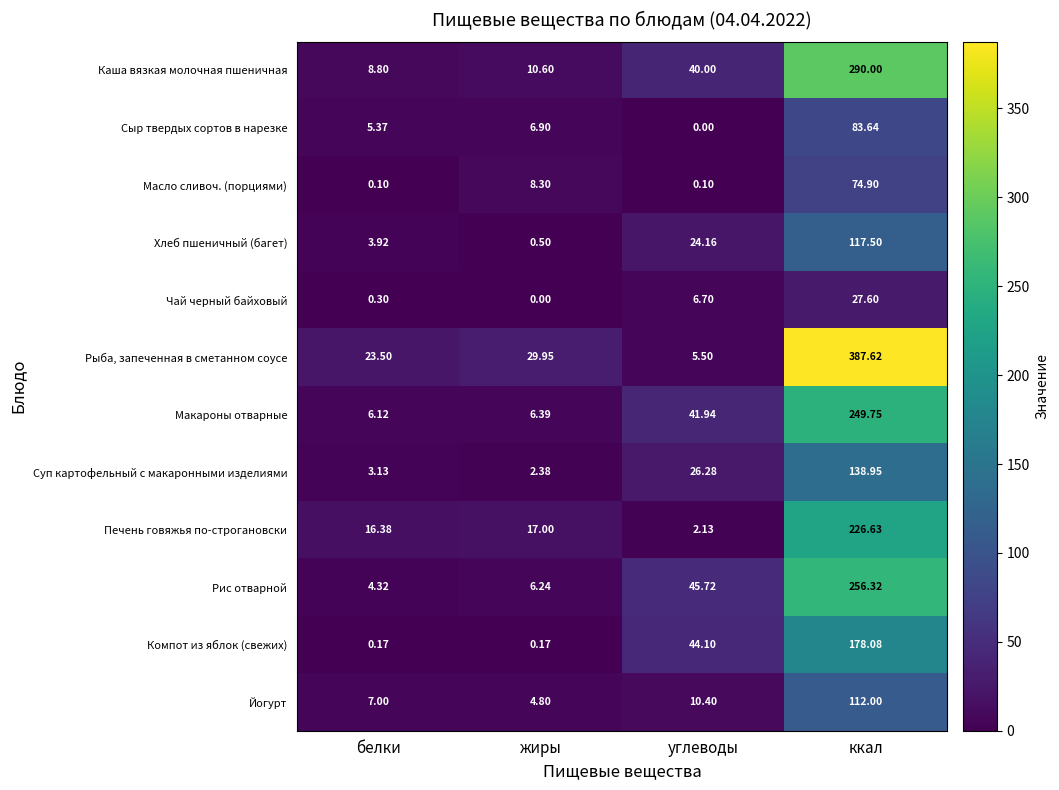

Which series changed the most between жиры and углеводы?

Компот из яблок (свежих)